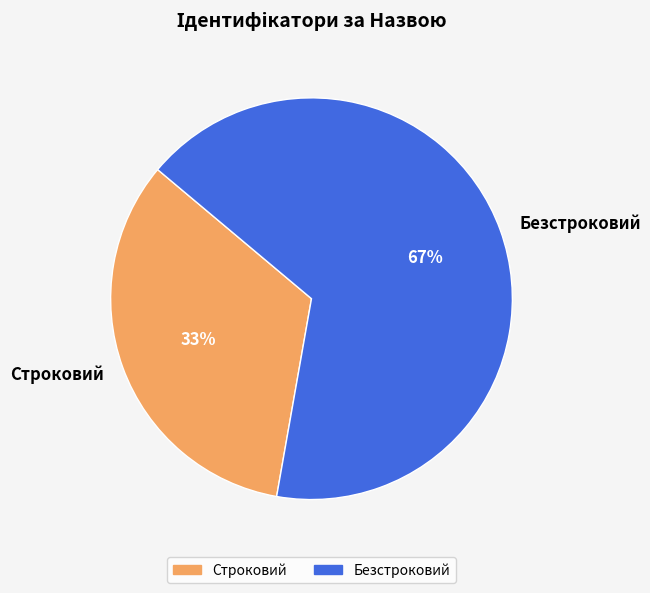

To the nearest percent, what percentage of the pie is Безстроковий?

67%